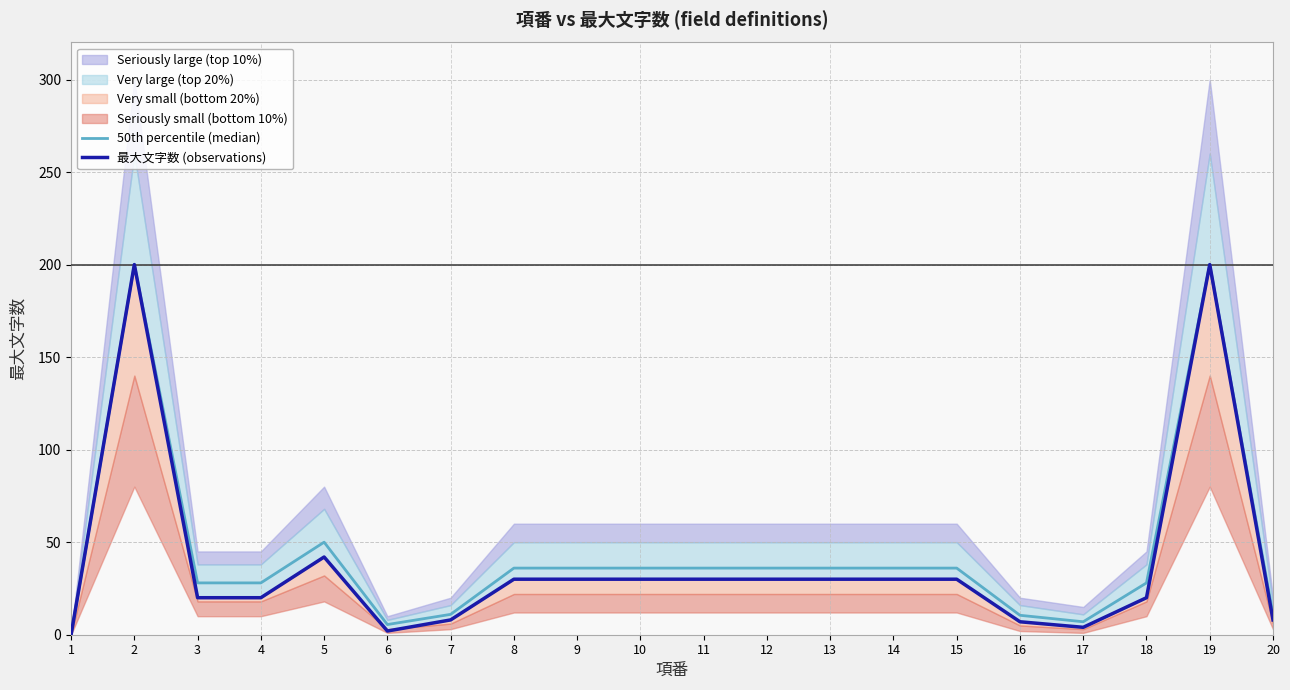

How many positive values does the 最大文字数 (observations) series have?

19